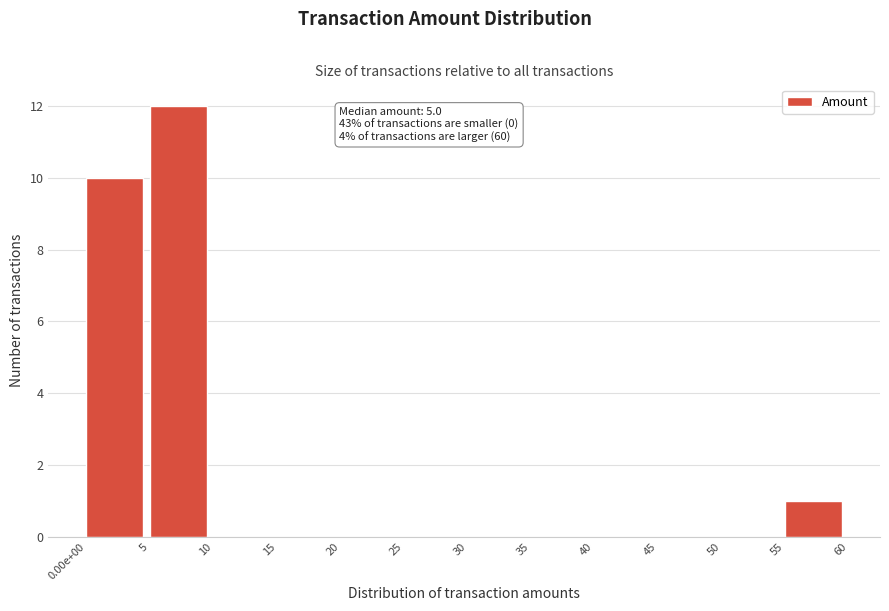

Reading right to left, transcribe all the data shown in this chart.

55=1	50=0	45=0	40=0	35=0	30=0	25=0	20=0	15=0	10=0	5=12	0.00e+00=10